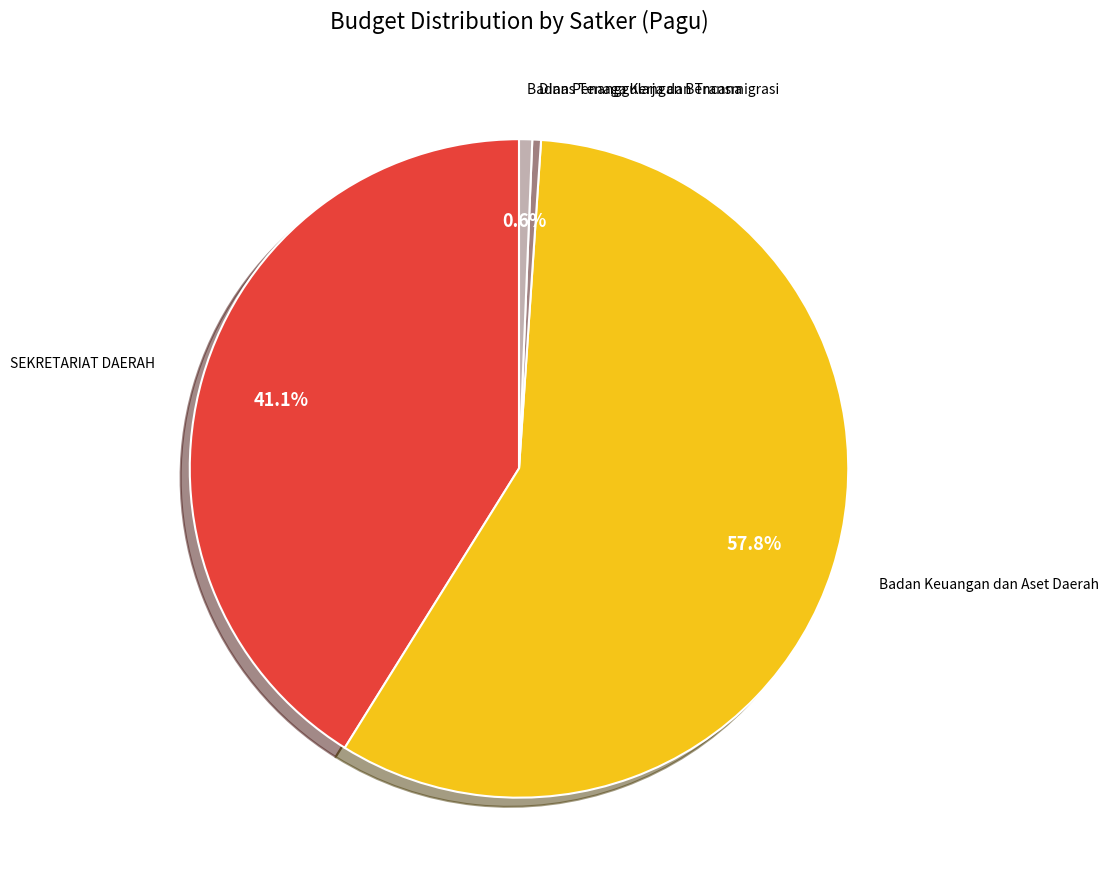

Does any single category account for the majority?

Yes